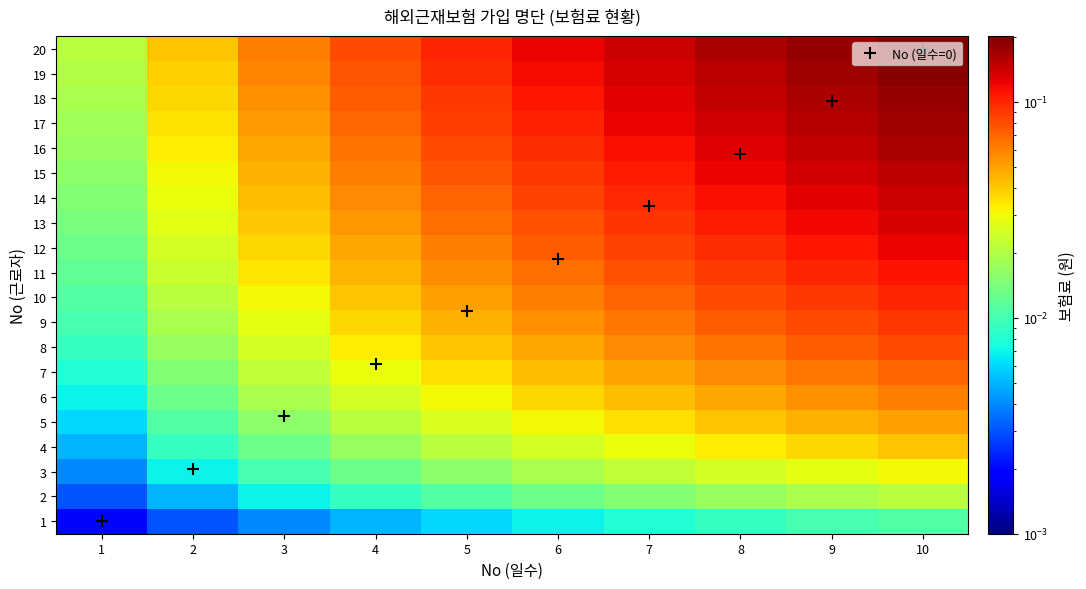

List the series in order of their peak value, lowest first.

1, 2, 3, 4, 5, 6, 7, 8, 9, 10, 11, 12, 13, 14, 15, 16, 17, 18, 19, 20, No (일수=0)